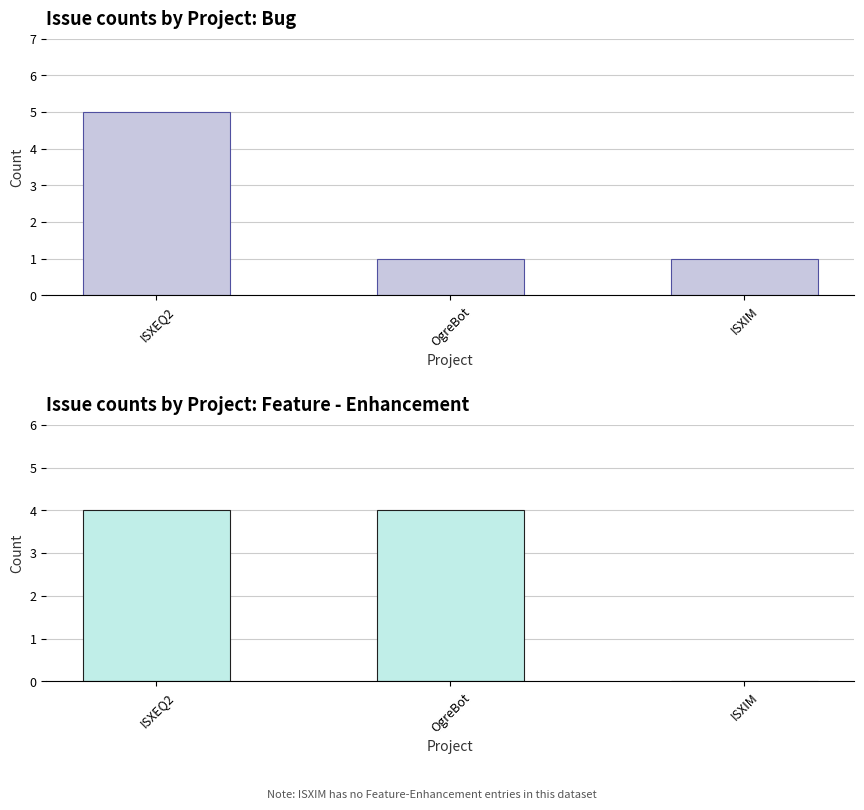

How many categories are shown in the chart?

3